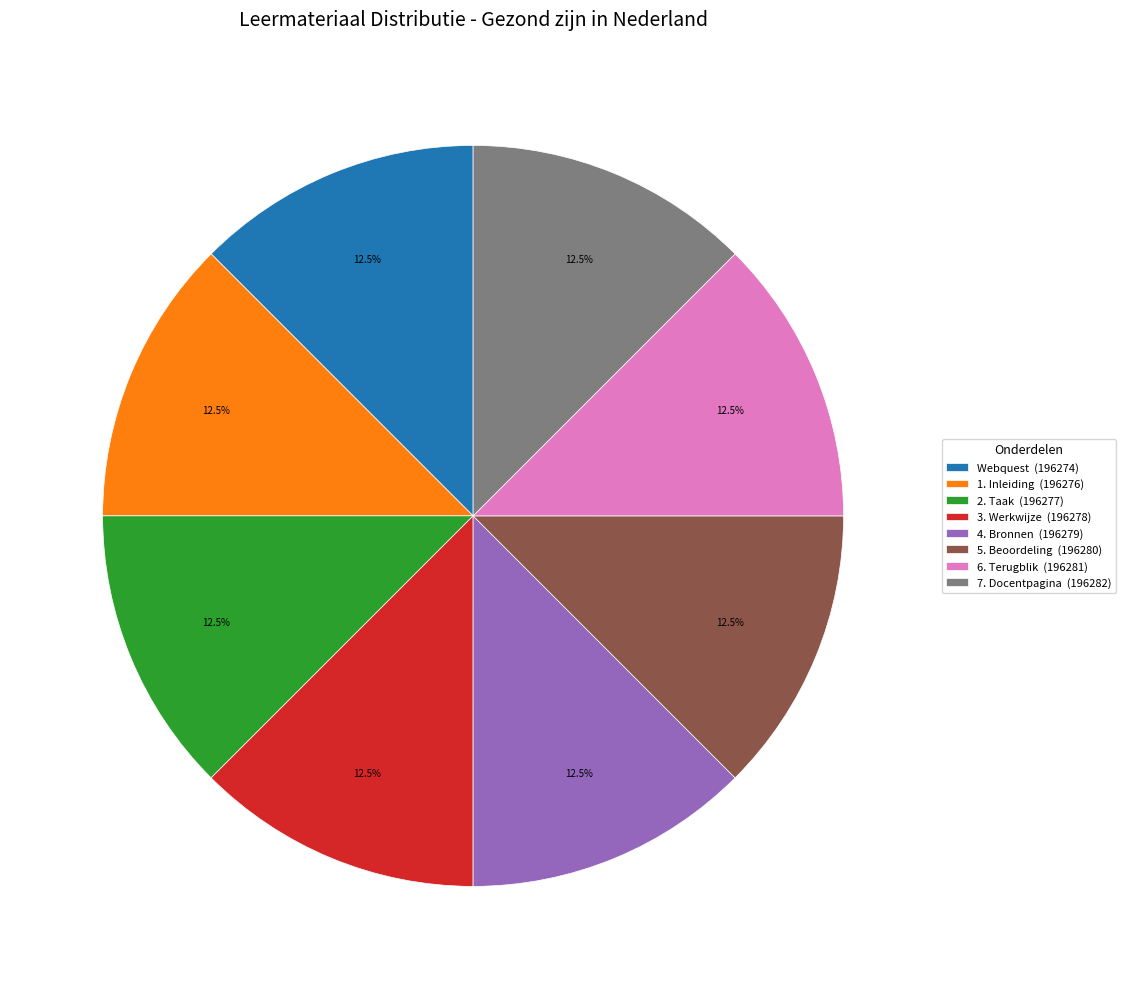

Approximately how many times larger is the value at 4. Bronnen (196279) compared to 2. Taak (196277)?

1.0